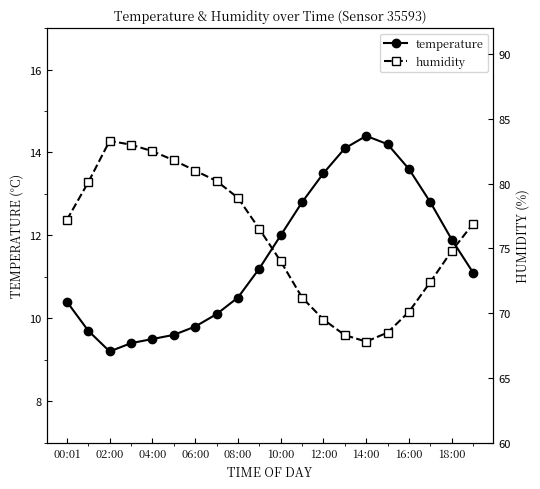

Is it true that temperature equals 4.5 at 10:00?

False